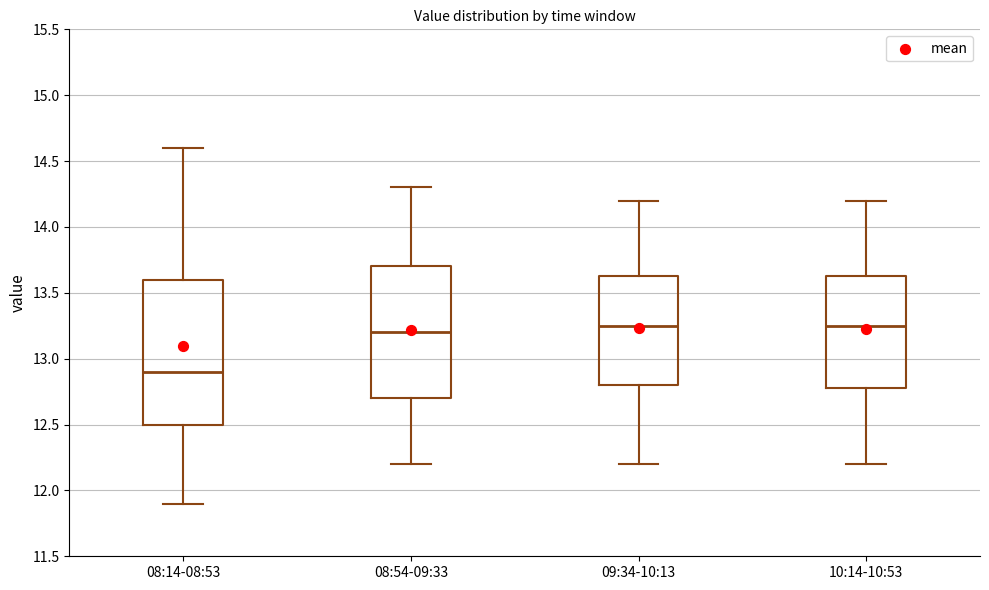

Reading left to right, transcribe this box plot: for each box, give where its median line is, the range the box spans, and where its two whiskers end, as read against the y-axis. The values are not printed on the chart, so give them approximately, as read against the axis.

08:14-08:53: median 12.90, box 12.50 to 13.60, whiskers 11.90 to 14.60
08:54-09:33: median 13.20, box 12.70 to 13.70, whiskers 12.20 to 14.30
09:34-10:13: median 13.25, box 12.80 to 13.65, whiskers 12.20 to 14.20
10:14-10:53: median 13.25, box 12.80 to 13.65, whiskers 12.20 to 14.20